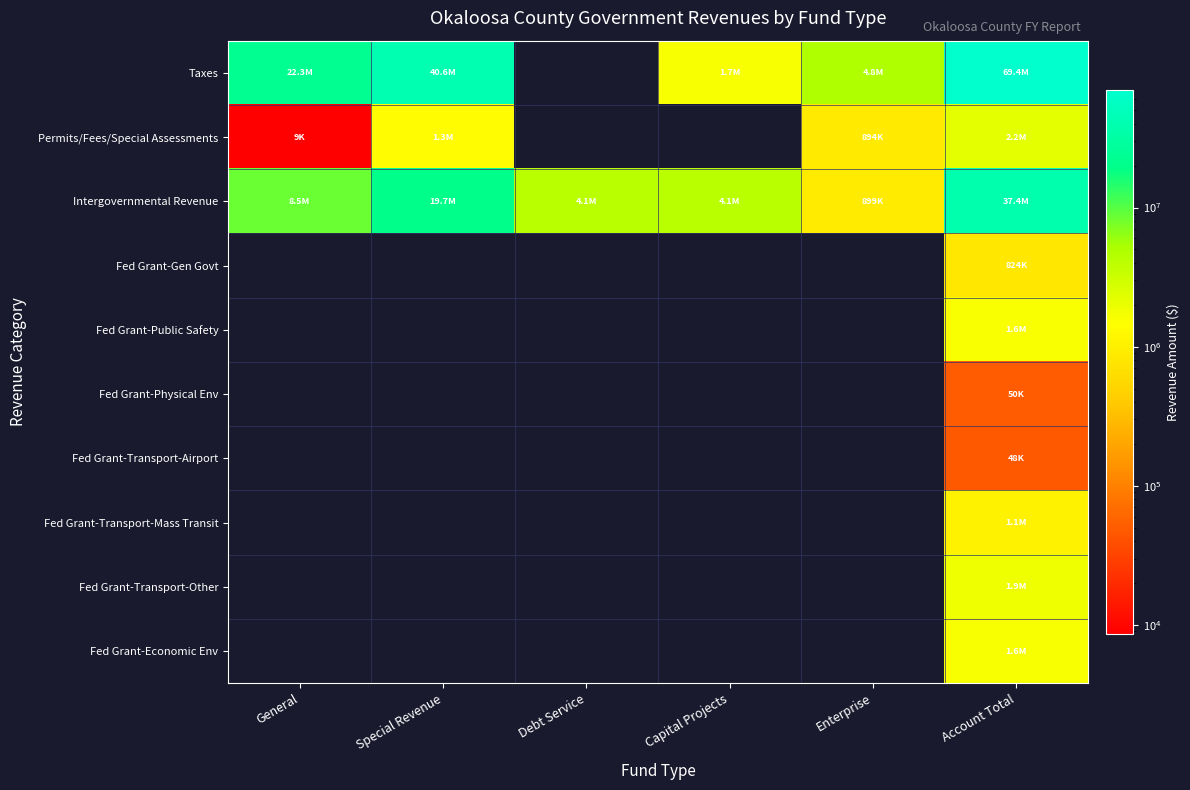

Reading left to right, extract all data points from this chart.

Taxes: General=22330880	Special Revenue=40555658	Debt Service=0	Capital Projects=1680322	Enterprise=4830214	Account Total=69397074
Permits/Fees/Special Assessments: General=8700	Special Revenue=1319205	Debt Service=0	Capital Projects=0	Enterprise=894022	Account Total=2221927
Intergovernmental Revenue: General=8536443	Special Revenue=19745008	Debt Service=4109625	Capital Projects=4144838	Enterprise=898589	Account Total=37434503
Fed Grant-Gen Govt: General=0	Special Revenue=0	Debt Service=0	Capital Projects=0	Enterprise=0	Account Total=824139
Fed Grant-Public Safety: General=0	Special Revenue=0	Debt Service=0	Capital Projects=0	Enterprise=0	Account Total=1590722
Fed Grant-Physical Env: General=0	Special Revenue=0	Debt Service=0	Capital Projects=0	Enterprise=0	Account Total=50000
Fed Grant-Transport-Airport: General=0	Special Revenue=0	Debt Service=0	Capital Projects=0	Enterprise=0	Account Total=47722
Fed Grant-Transport-Mass Transit: General=0	Special Revenue=0	Debt Service=0	Capital Projects=0	Enterprise=0	Account Total=1087737
Fed Grant-Transport-Other: General=0	Special Revenue=0	Debt Service=0	Capital Projects=0	Enterprise=0	Account Total=1862635
Fed Grant-Economic Env: General=0	Special Revenue=0	Debt Service=0	Capital Projects=0	Enterprise=0	Account Total=1643371